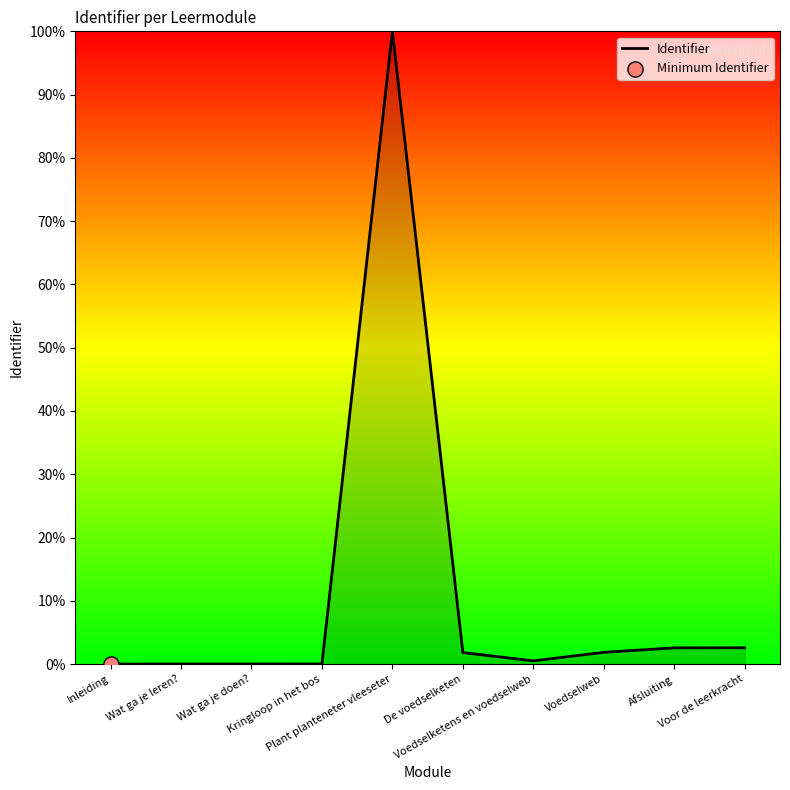

What is the change in value from Wat ga je doen? to Voedselweb?

+1.8